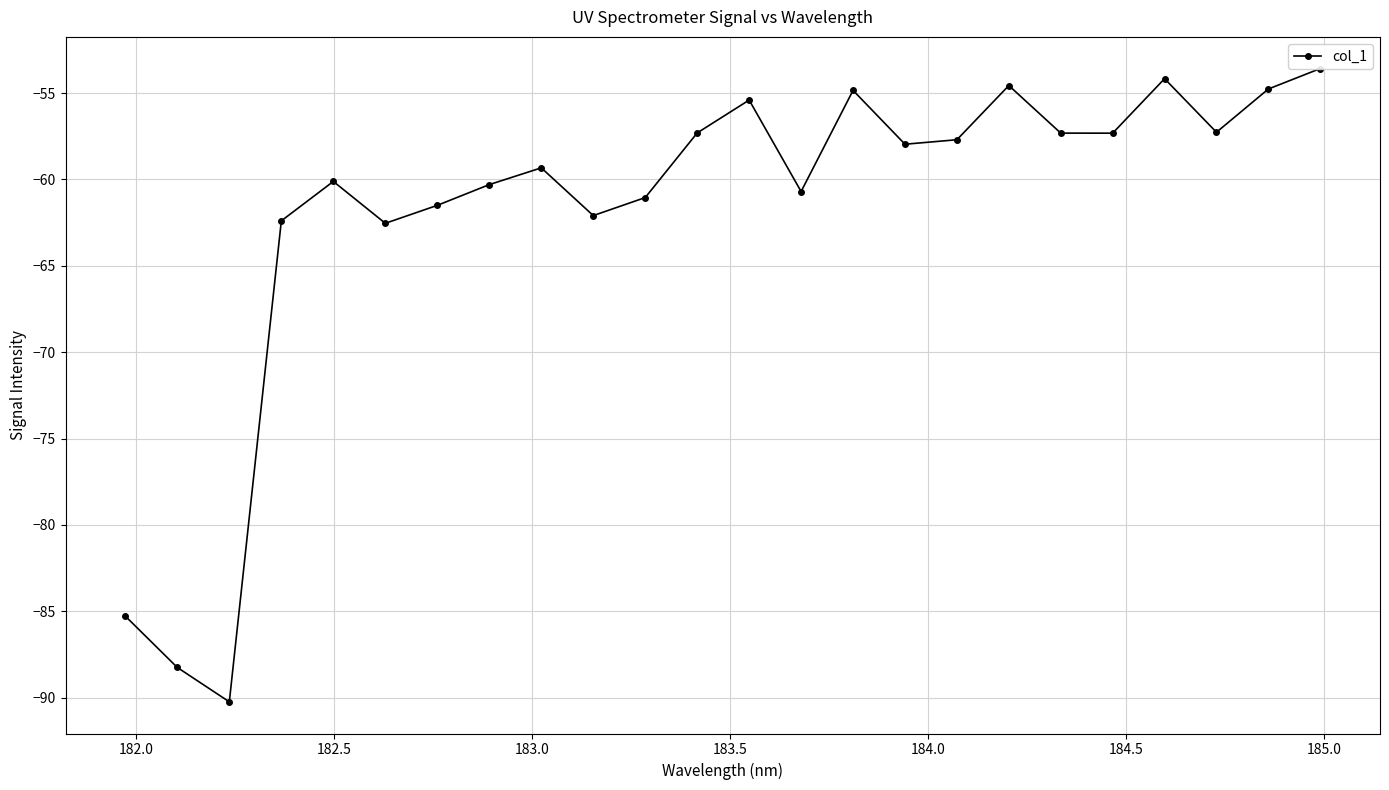

How many lines are shown in the chart?

1